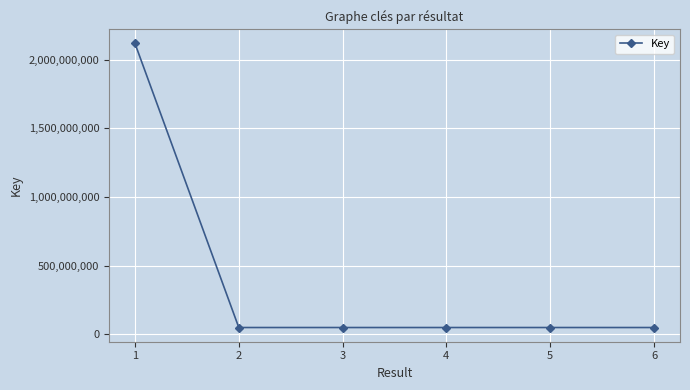

Which category has the highest value across all series?

1